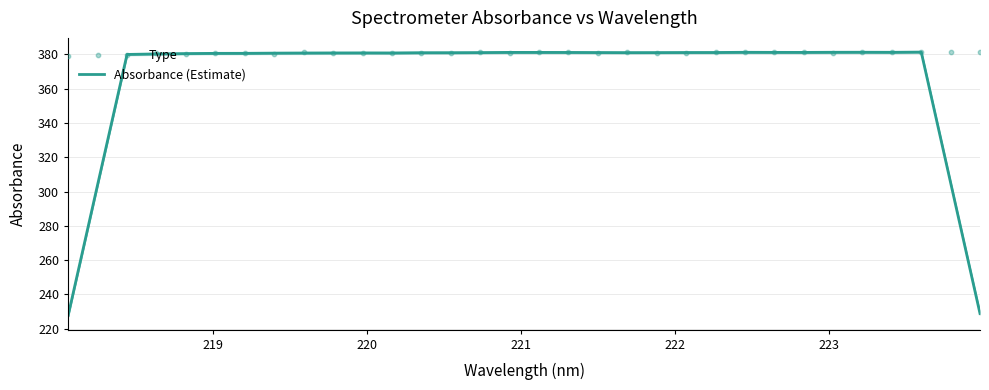

What is the minimum value for Absorbance (Estimate)?

227.7